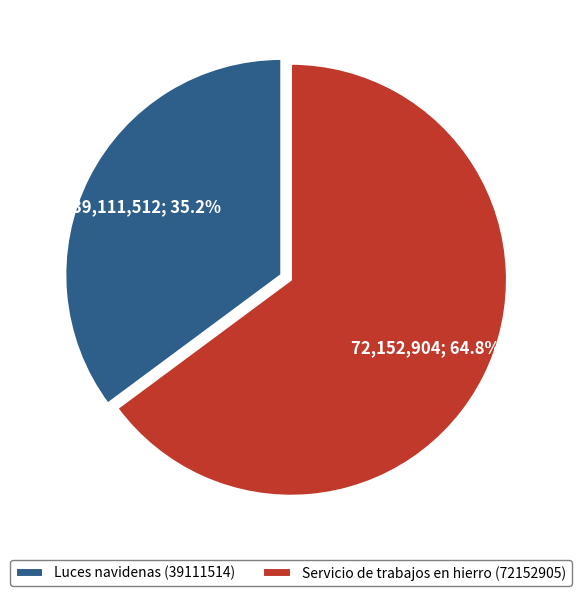

Approximately how many times larger is the value at Servicio de trabajos en hierro (72152905) compared to Luces navidenas (39111514)?

1.8